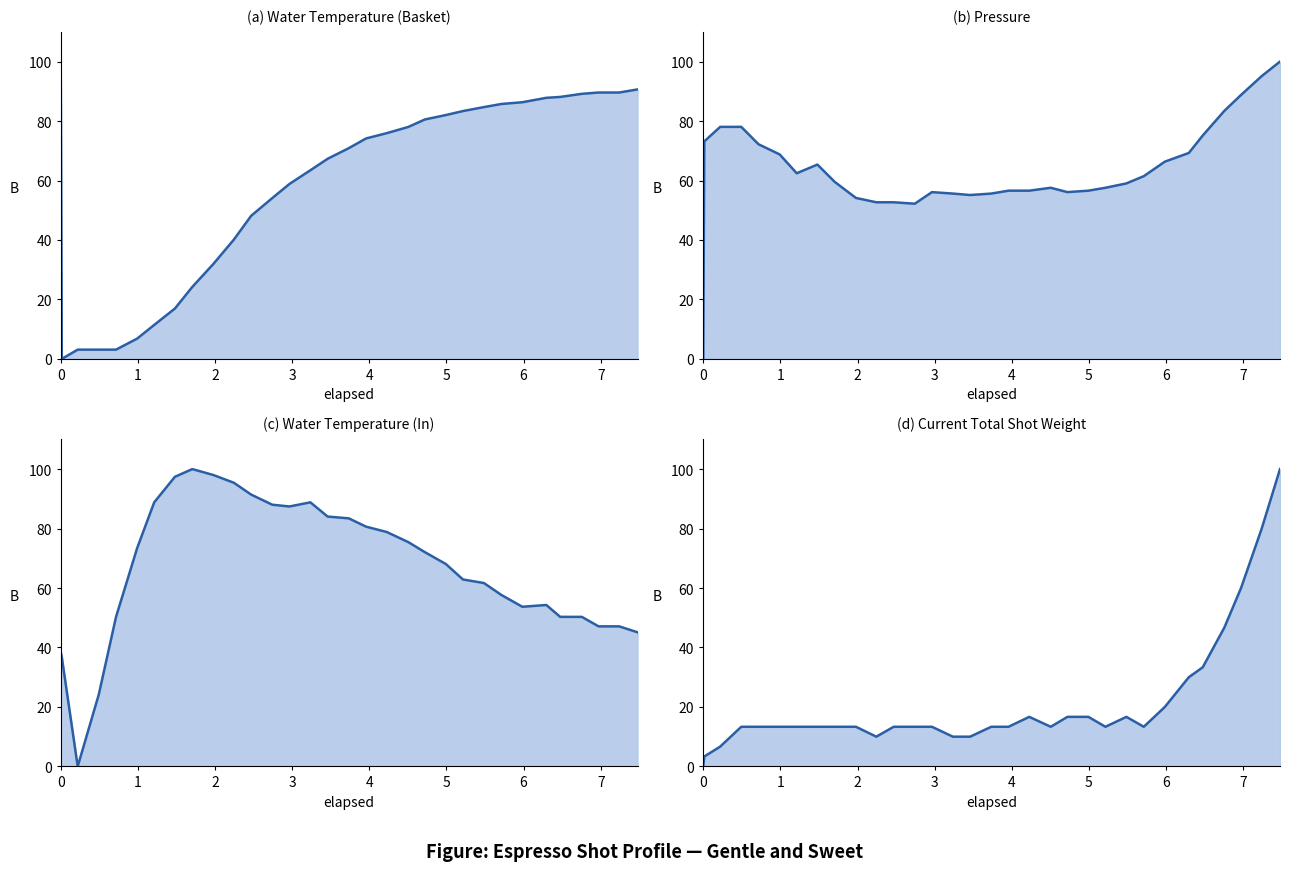

What is the sum of all pressure values?

2031.2